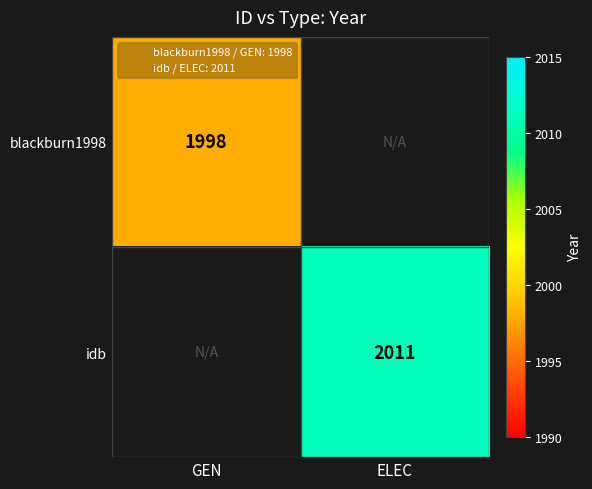

At how many categories does at least one series exceed 2009?

1